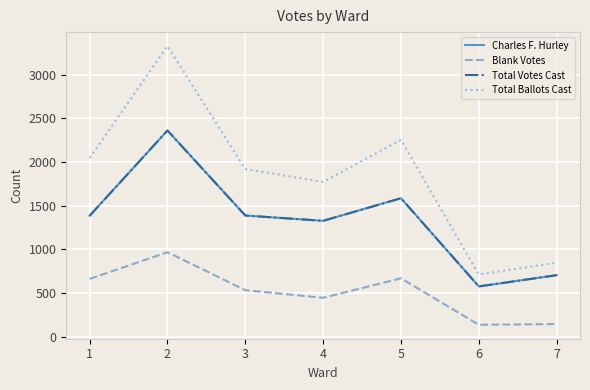

What is the difference between the second highest and second lowest values in the Blank Votes series?

524